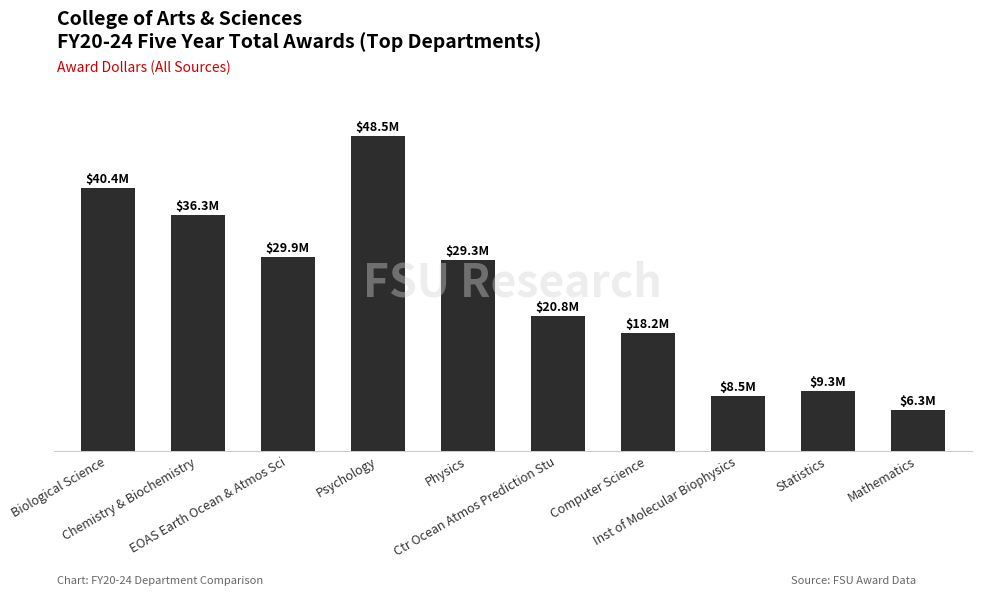

At which category does the chart reach its peak across all series?

Psychology